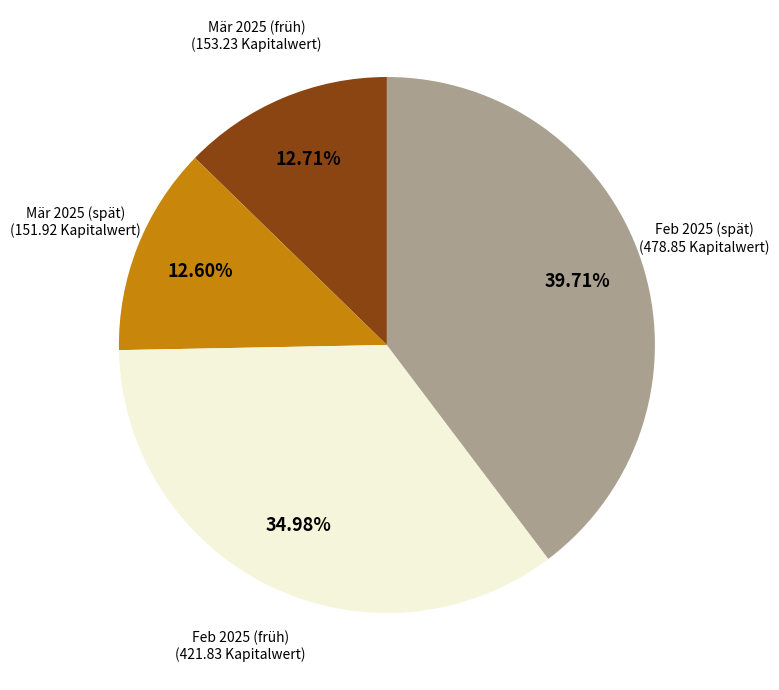

Is there a majority slice in this chart?

No